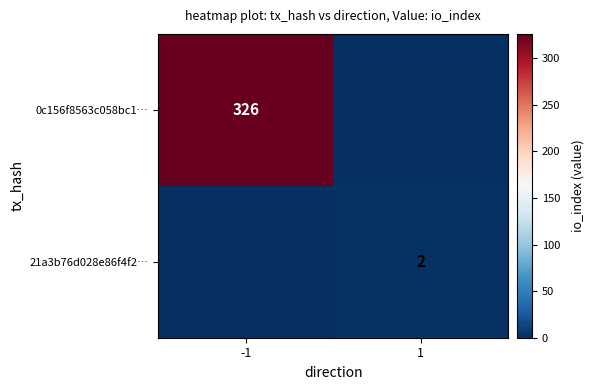

The 0c156f8563c058bc1… series shows 531 at -1. True or false?

False